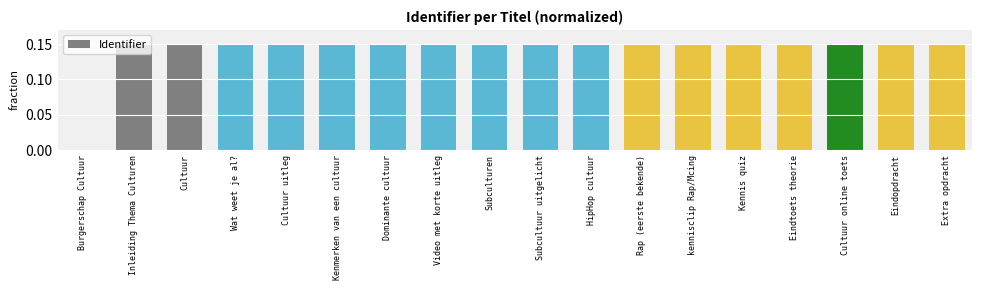

What is the sum of the values at Video met korte uitleg and Subcultuur uitgelicht?

0.3